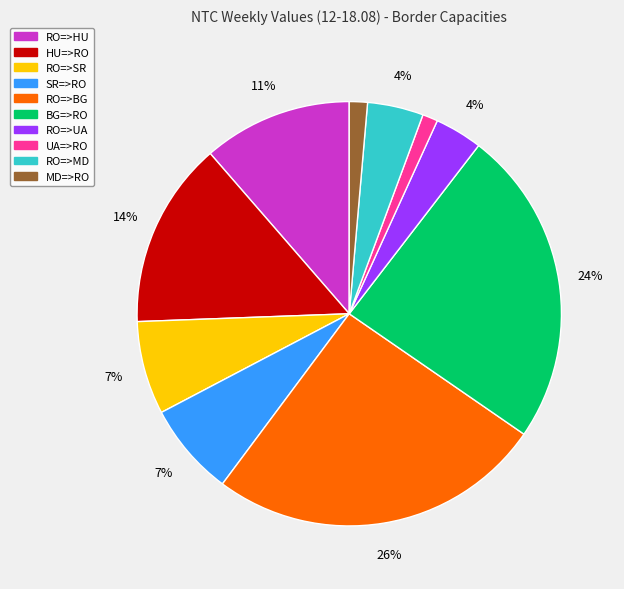

Does SR=>RO account for over 50% of the chart?

No